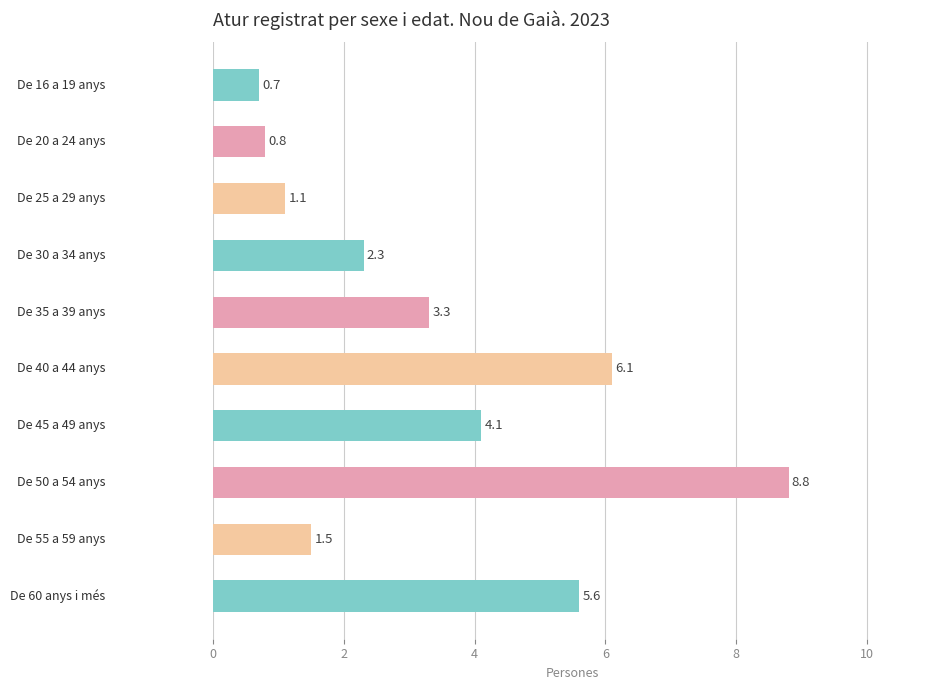

What is the minimum value shown in the chart?

0.7